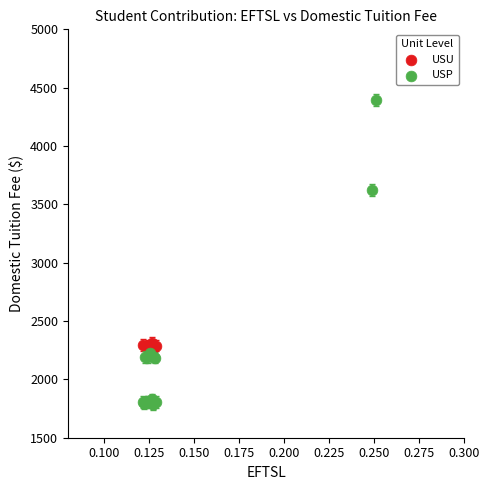

Which series reaches the minimum Y coordinate?

USP